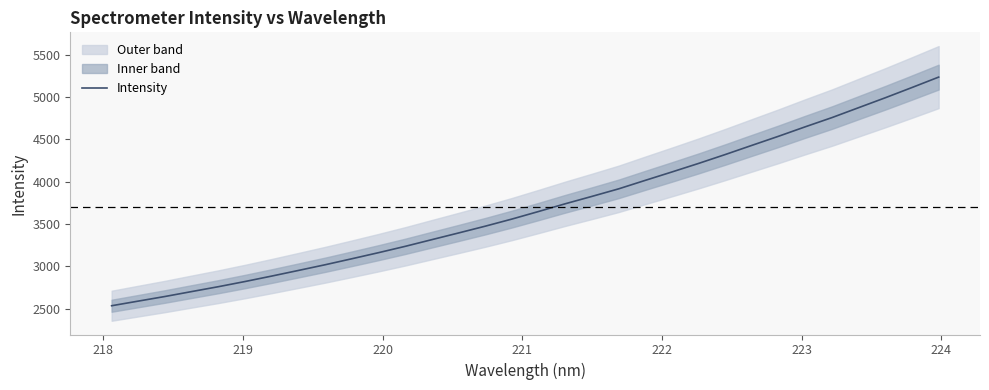

What is the lowest value of the Intensity series?

2536.3